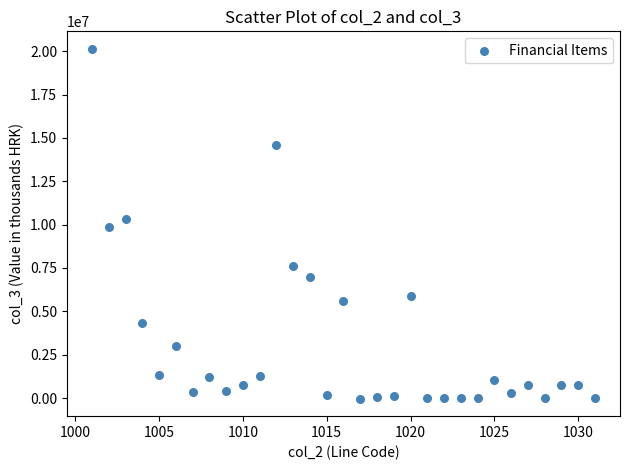

What is the range of X values (max minus min)?

30